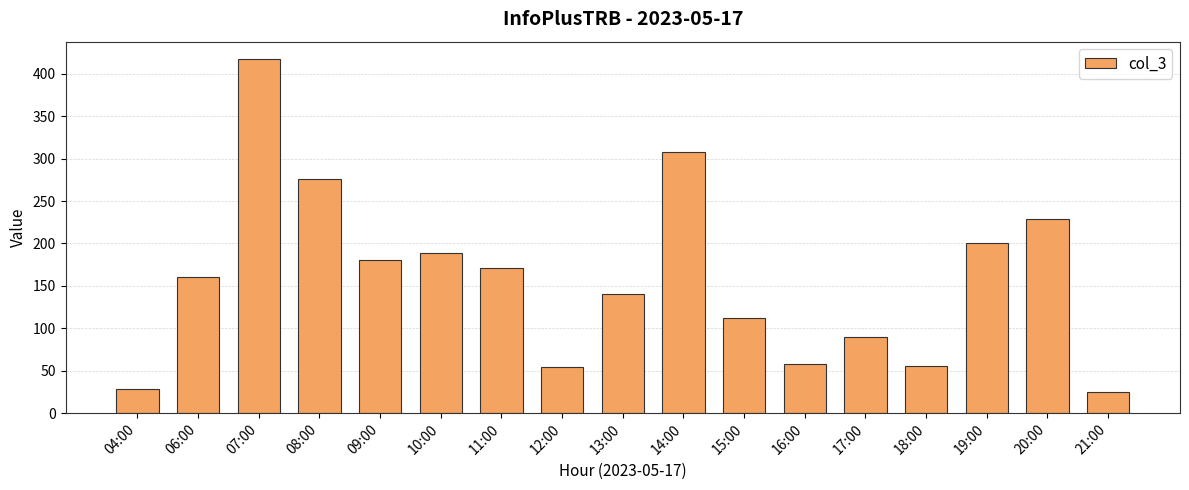

How many distinct data groups are displayed?

1